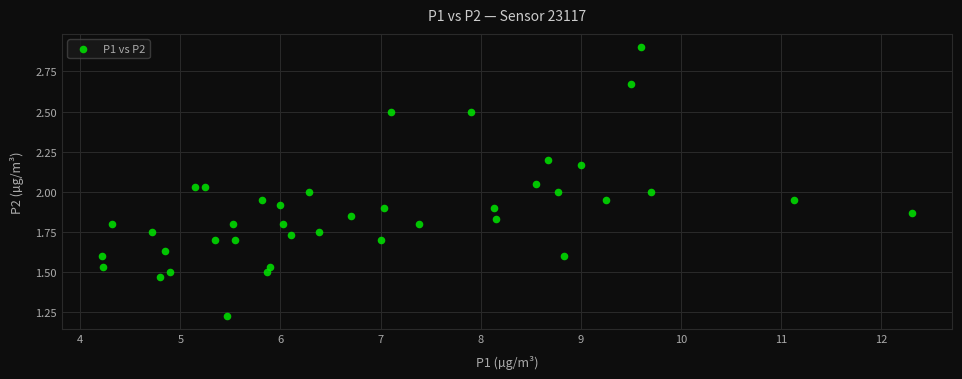

What is the range of X values (max minus min)?

8.1